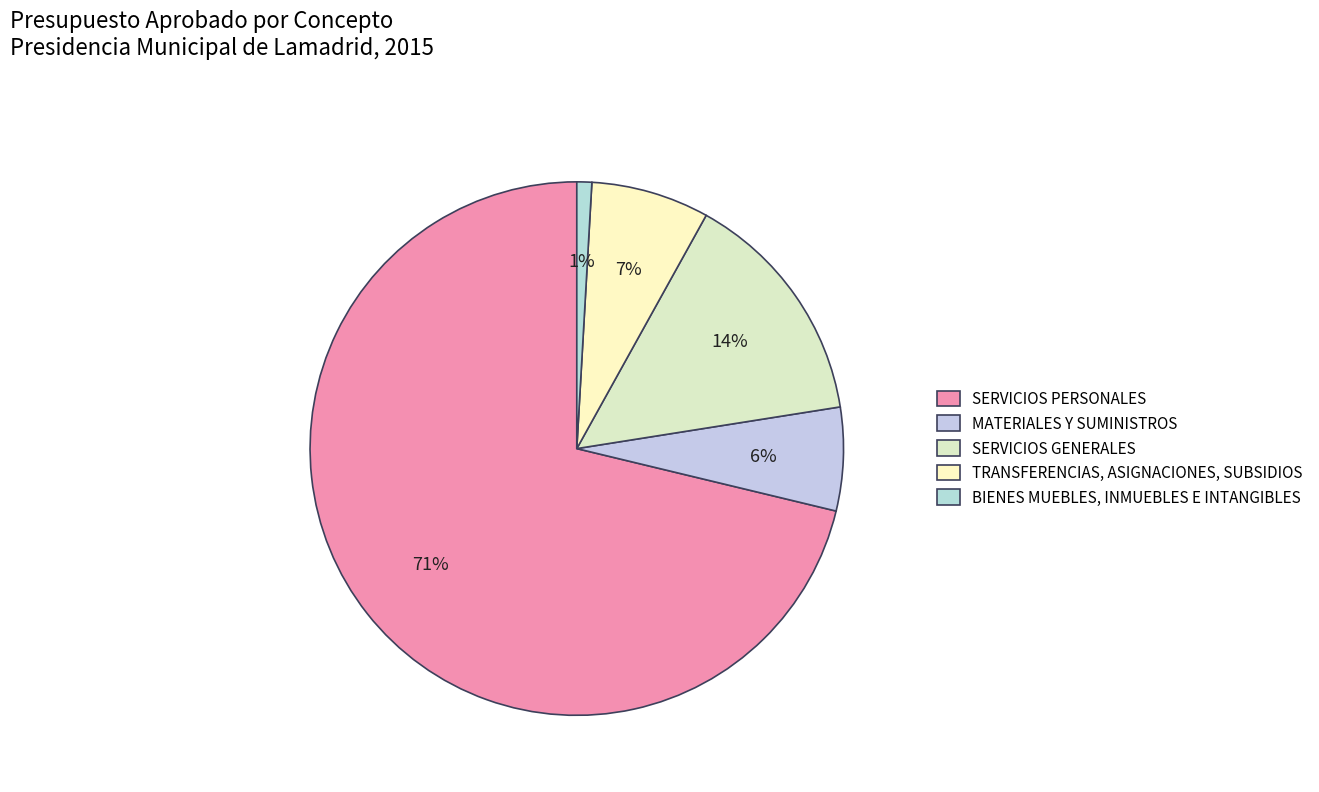

Which category has the smallest portion of the pie?

BIENES MUEBLES, INMUEBLES E INTANGIBLES